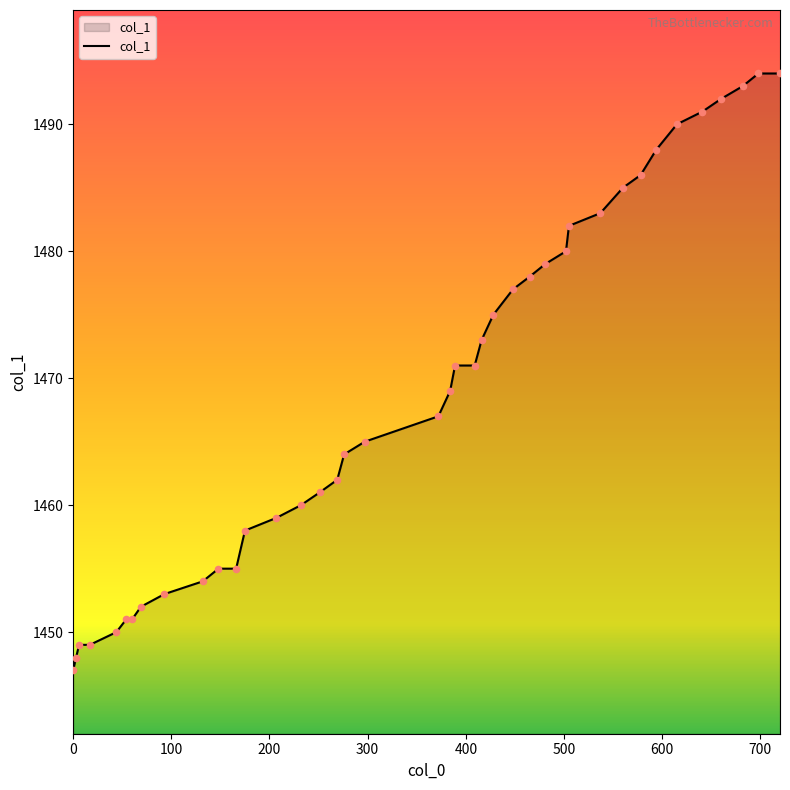

What is the difference between the maximum and minimum values?

47